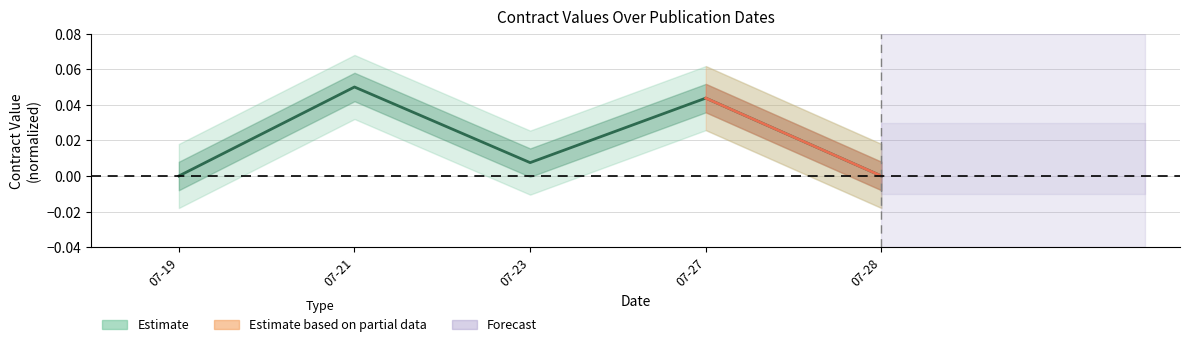

Which category has the lowest value across all series?

07-19